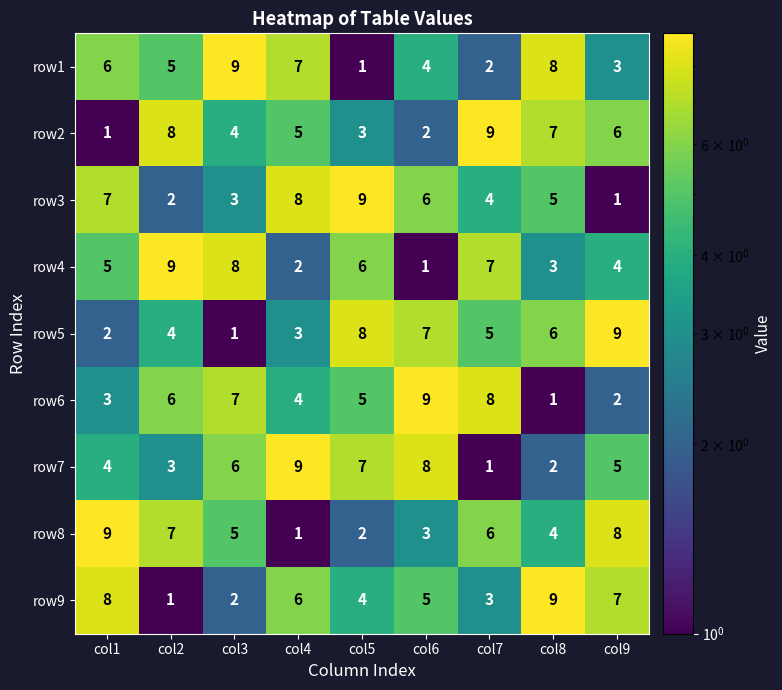

What is the difference between the highest and lowest values at col2?

8